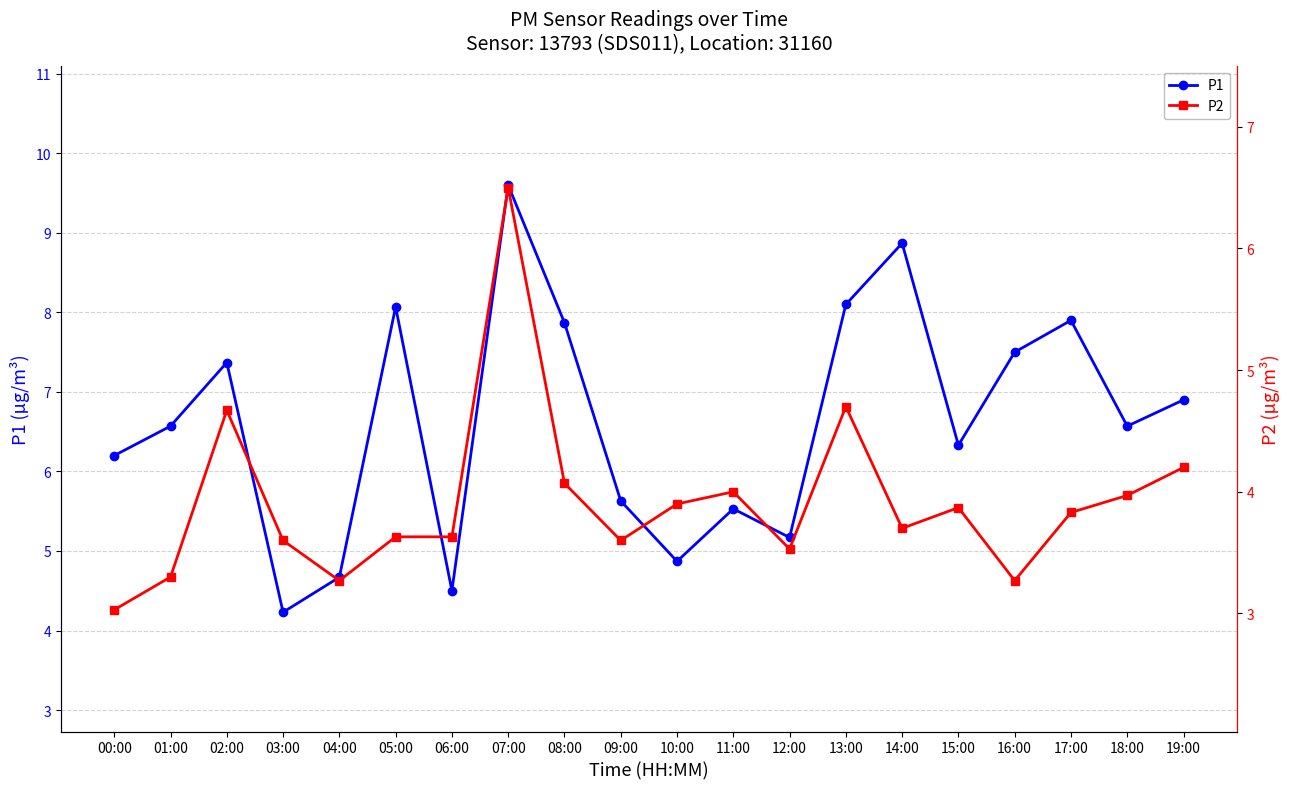

True or false: P1 and P2 cross at least once.

False